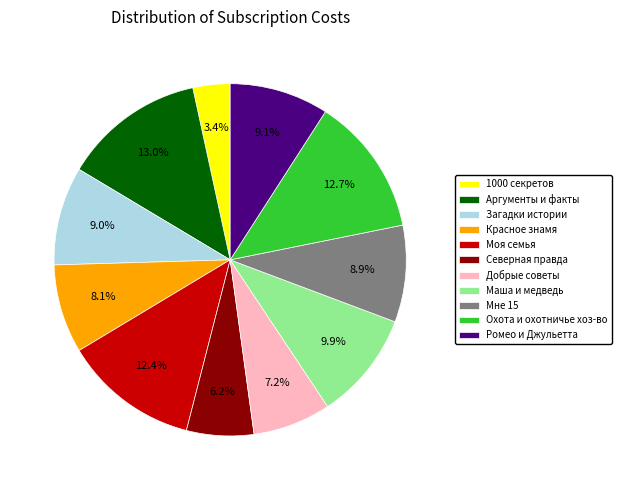

Is it true that Маша и медведь is 1% of the pie?

False